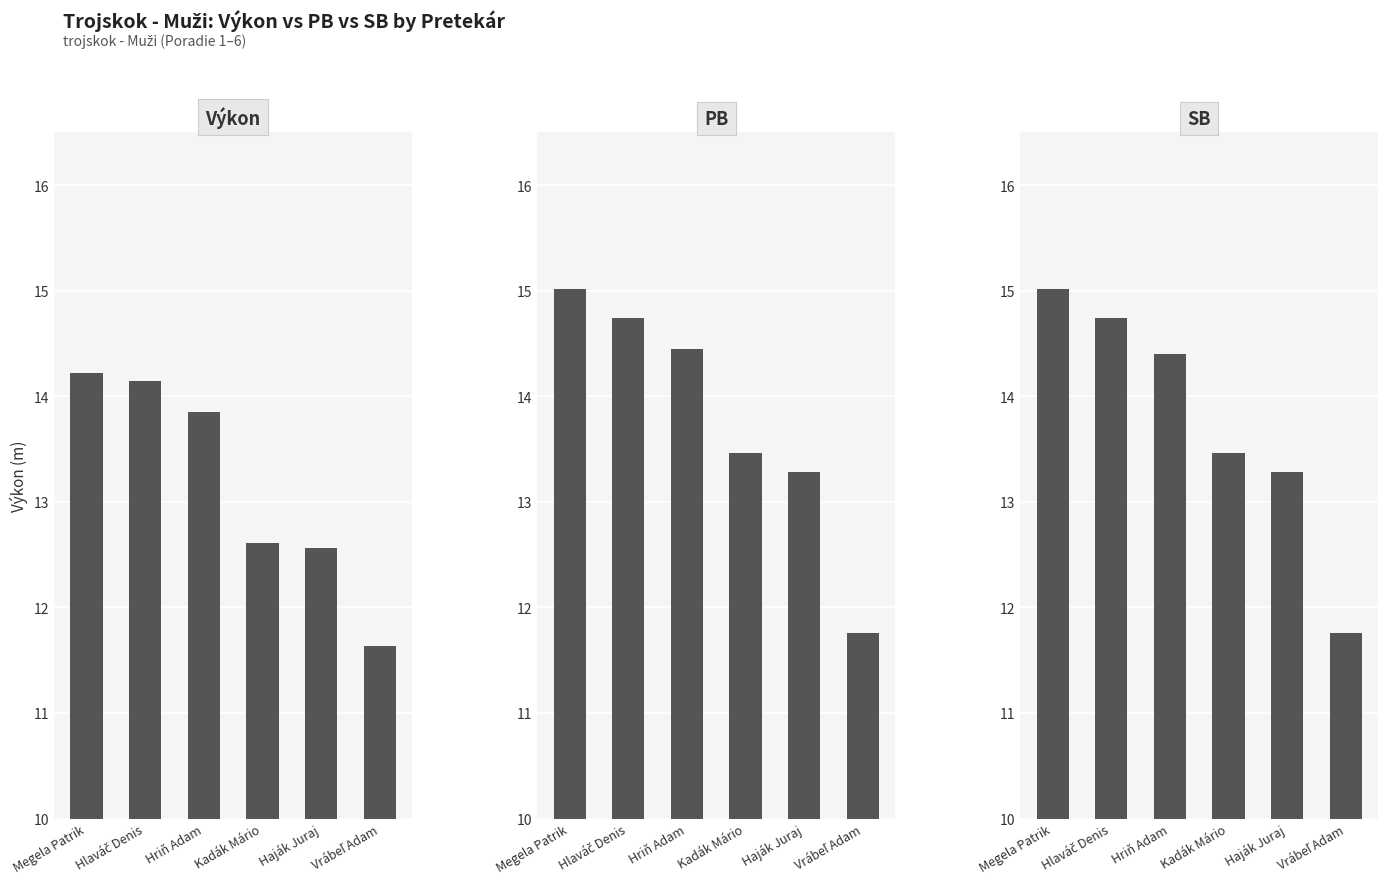

Which label corresponds to the largest value in the chart?

Megela Patrik